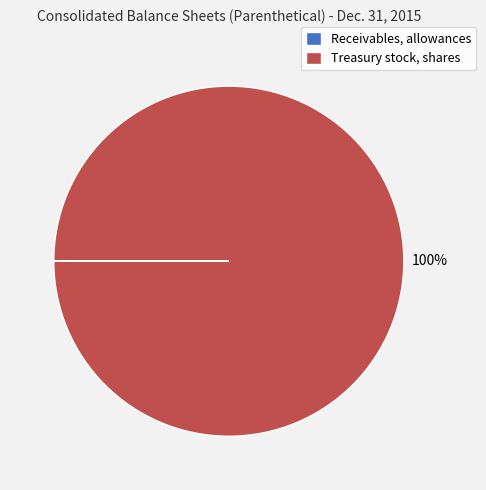

What percentage is the Treasury stock, shares slice, to the nearest percent?

100%